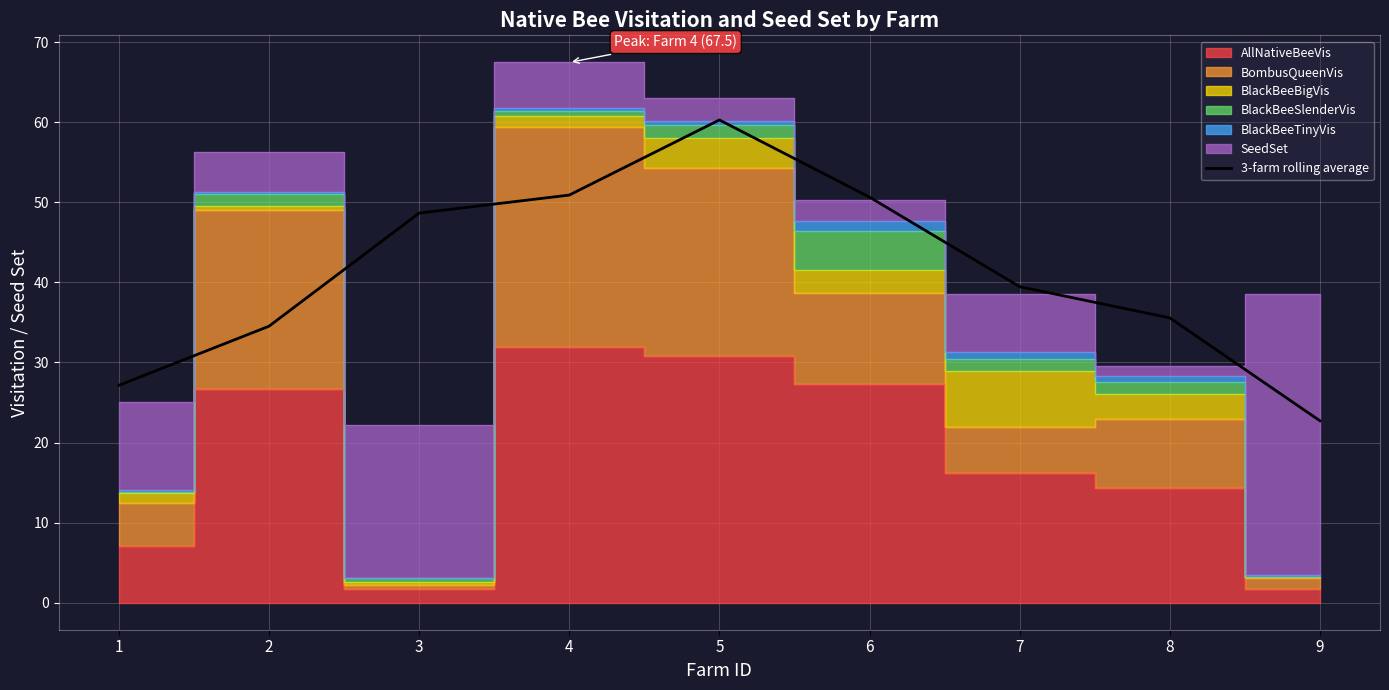

How many data points are less than 39?

4